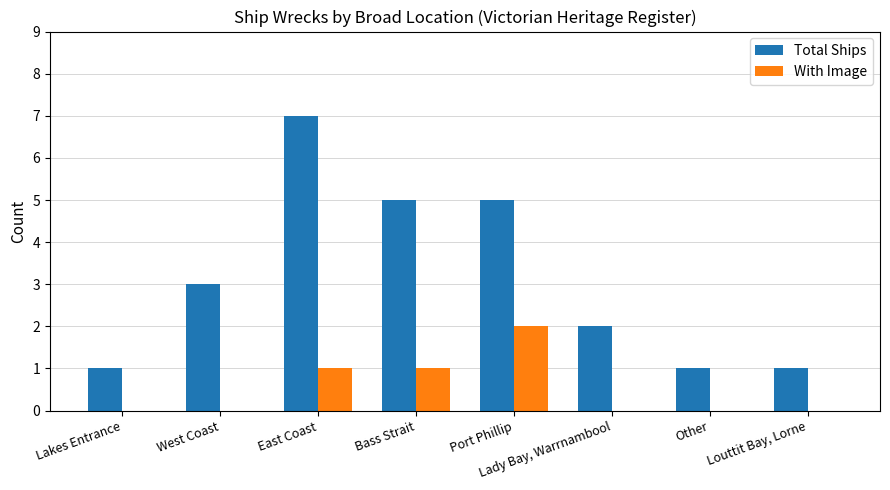

Is it true that With Image equals 0 at Other?

True